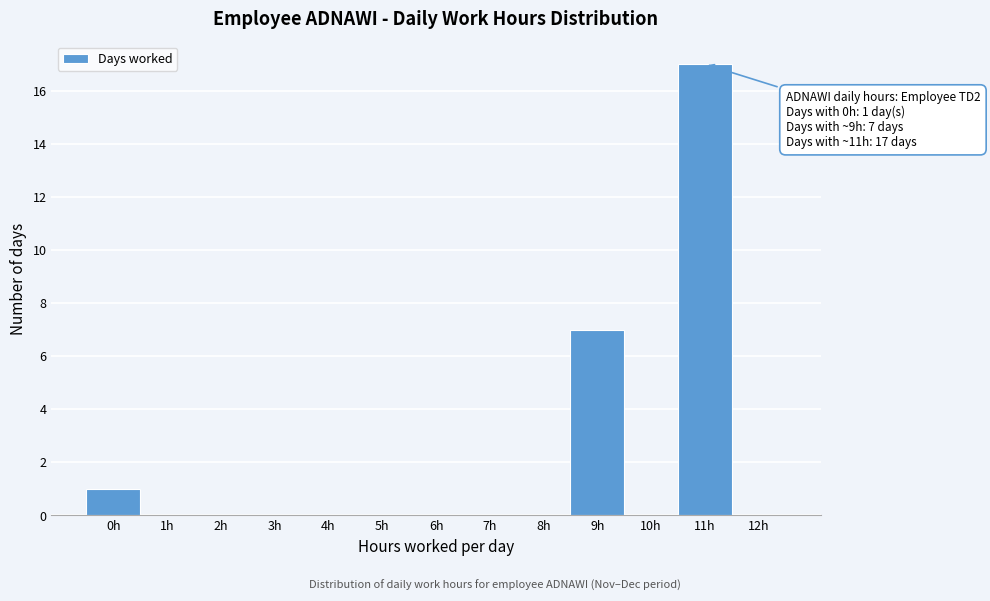

Reading left to right, list all the values displayed in this chart.

0h=1	1h=0	2h=0	3h=0	4h=0	5h=0	6h=0	7h=0	8h=0	9h=7	10h=0	11h=17	12h=0